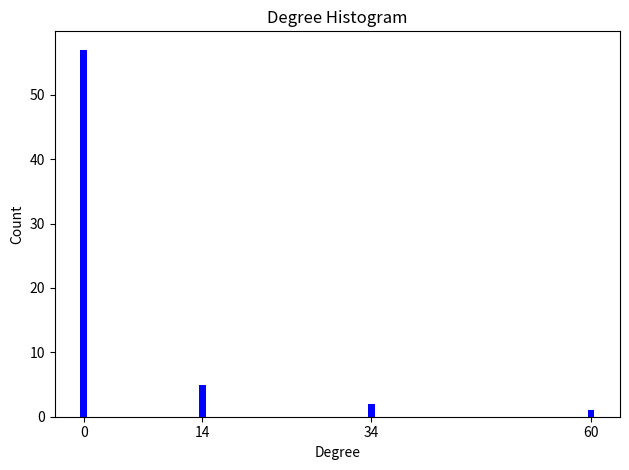

Reading left to right, extract all data points from this chart.

0=57	14=5	34=2	60=1